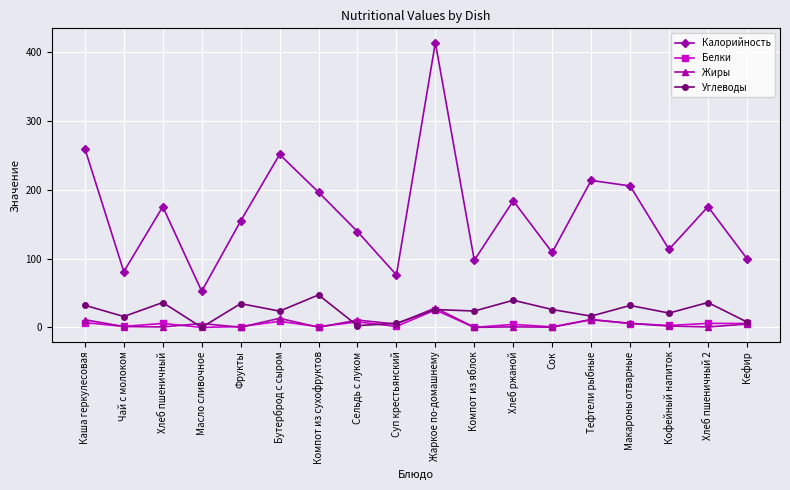

Which series has the widest spread of values?

Калорийность